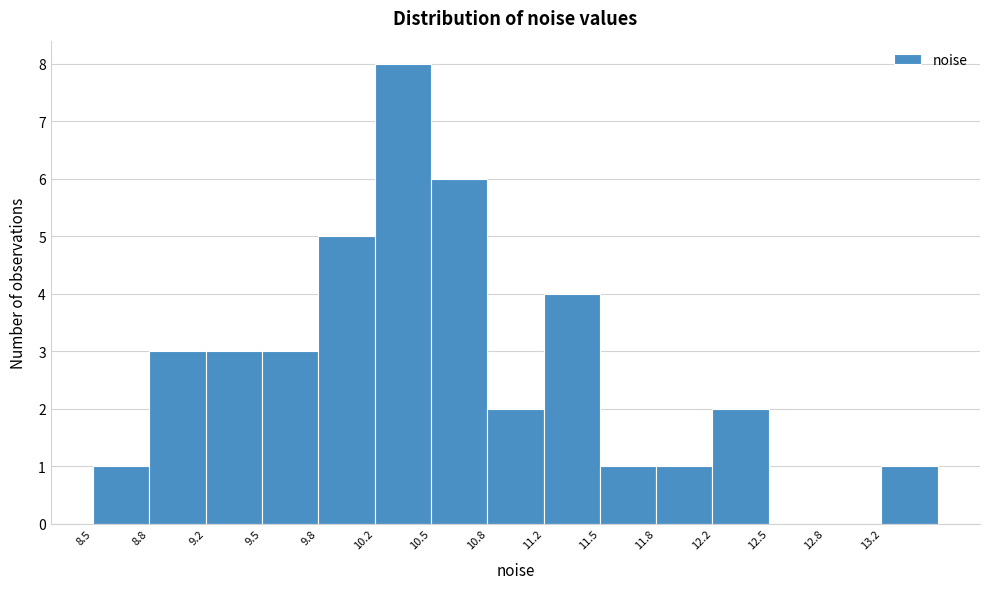

Reading left to right, transcribe this chart: for each bar, give the range it covers on the x-axis and its height. Neither the bar edges nor the heights are printed on the chart, so give them approximately, as read against the axes.

8.50 to 8.85: 1
8.85 to 9.15: 3
9.15 to 9.50: 3
9.50 to 9.85: 3
9.85 to 10.15: 5
10.15 to 10.50: 8
10.50 to 10.85: 6
10.85 to 11.15: 2
11.15 to 11.50: 4
11.50 to 11.85: 1
11.85 to 12.20: 1
12.20 to 12.50: 2
12.50 to 12.85: 0
12.85 to 13.20: 0
13.20 to 13.50: 1